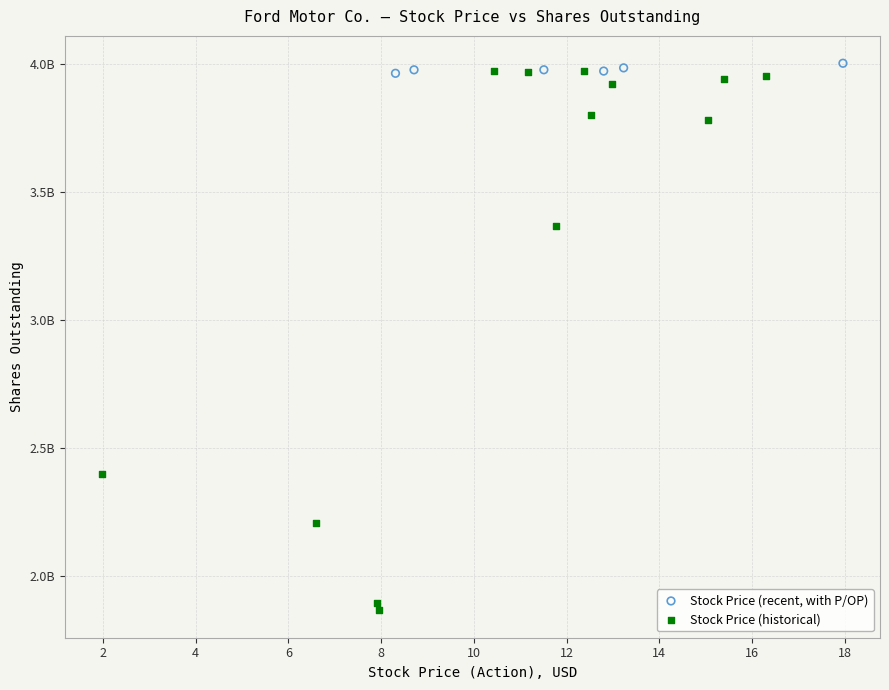

What are all the series names shown in the legend?

Stock Price (recent, with P/OP), Stock Price (historical)